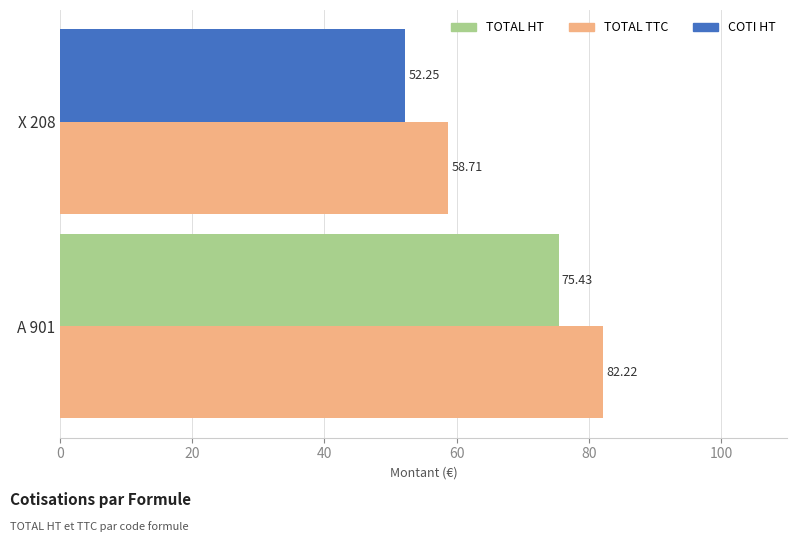

Which series has the largest total across all categories?

TOTAL TTC